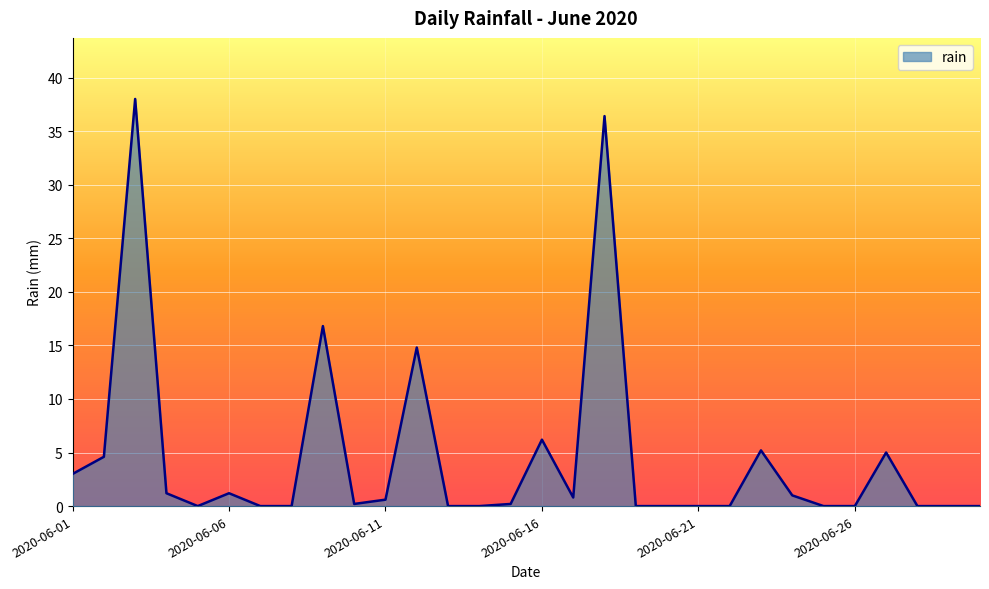

How many lines are shown in the chart?

1